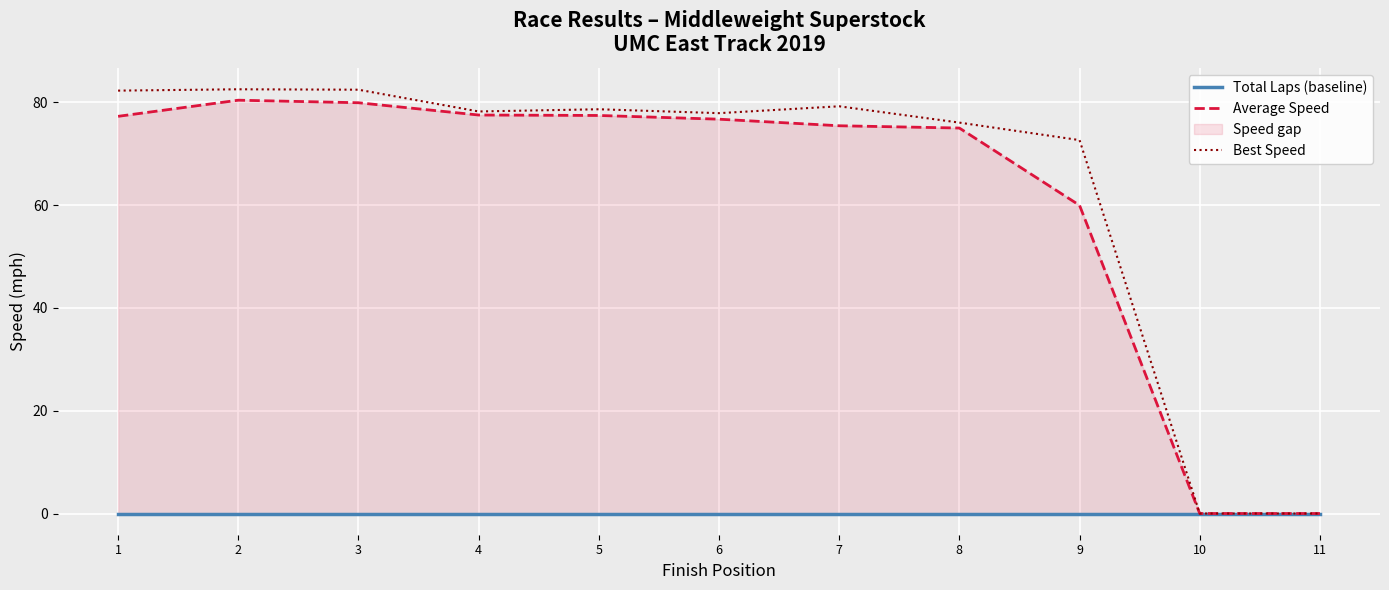

At 11, list the series in order from largest to smallest.

Total Laps (baseline), Average Speed, Best Speed